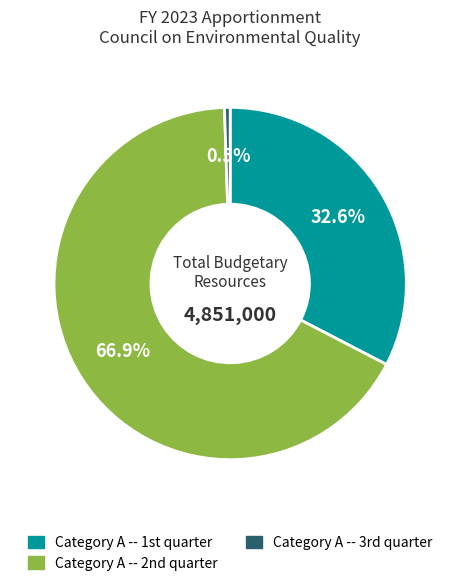

Which category accounts for the majority?

Category A -- 2nd quarter